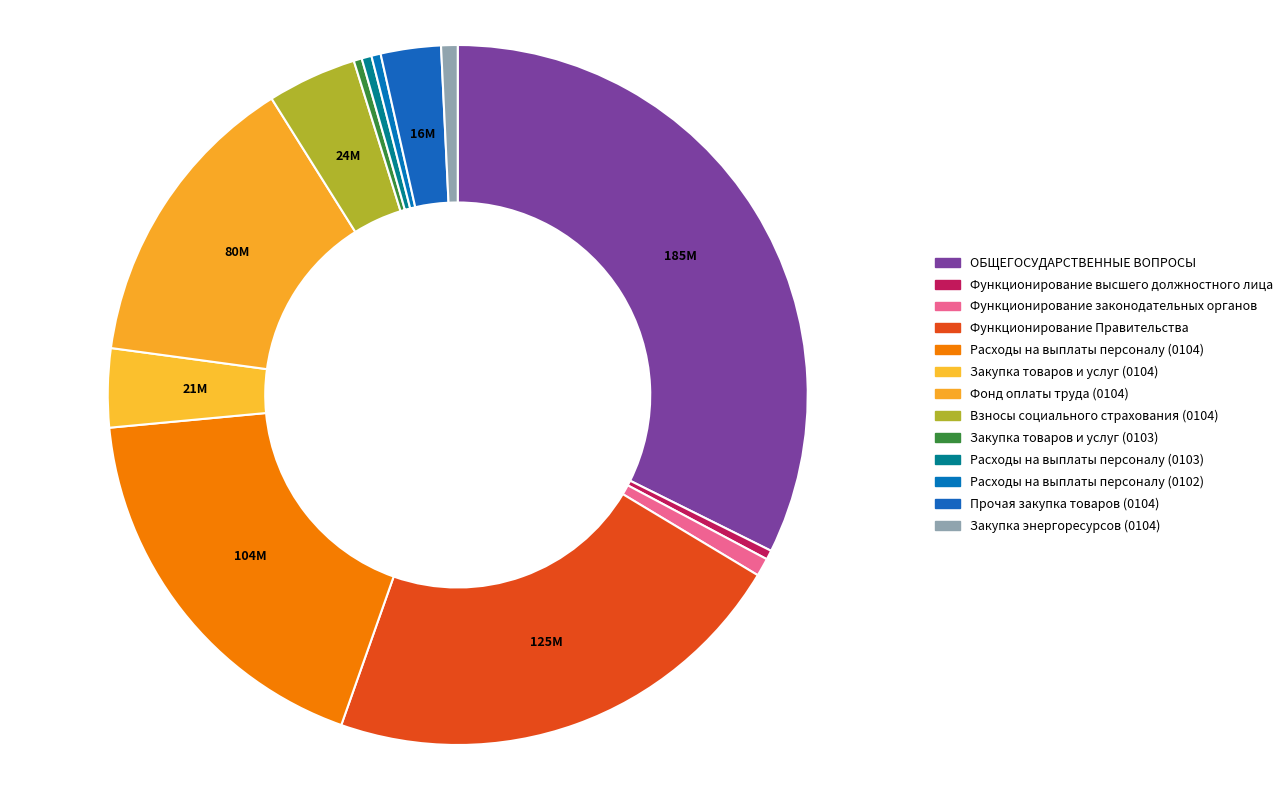

How many slices are in this pie chart?

13